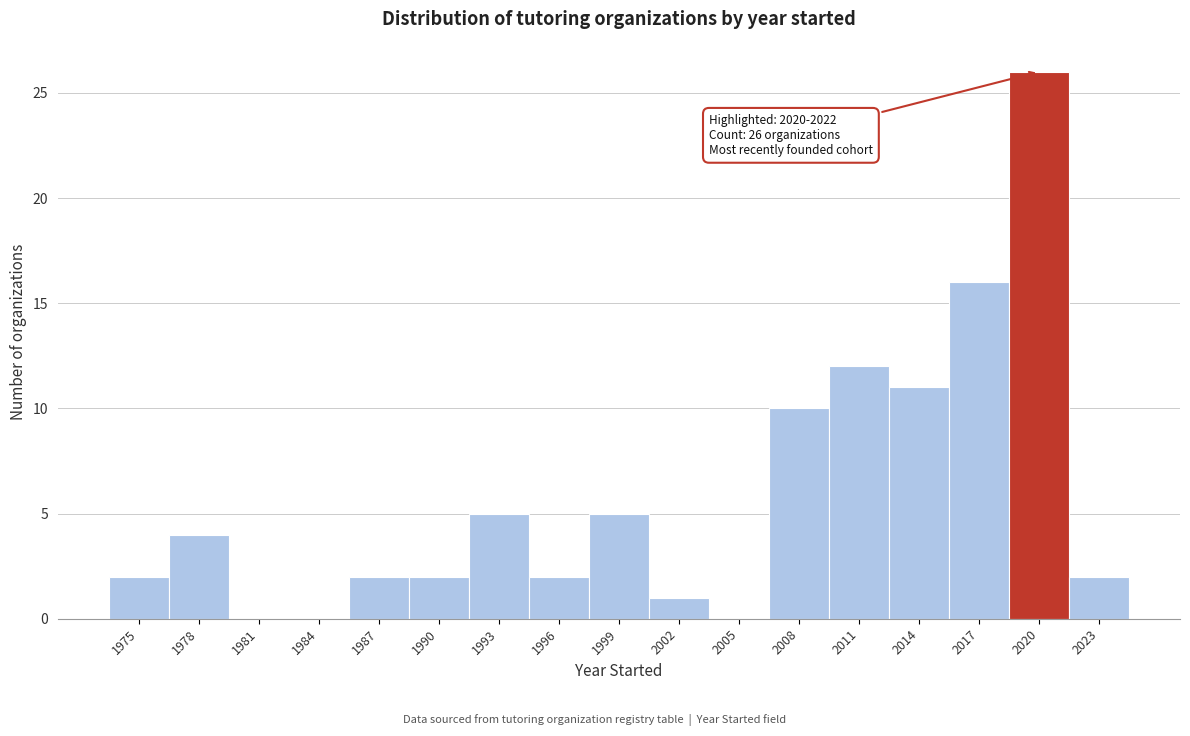

Reading left to right, extract all data points from this chart.

1975=2	1978=4	1981=0	1984=0	1987=2	1990=2	1993=5	1996=2	1999=5	2002=1	2005=0	2008=10	2011=12	2014=11	2017=16	2020=26	2023=2